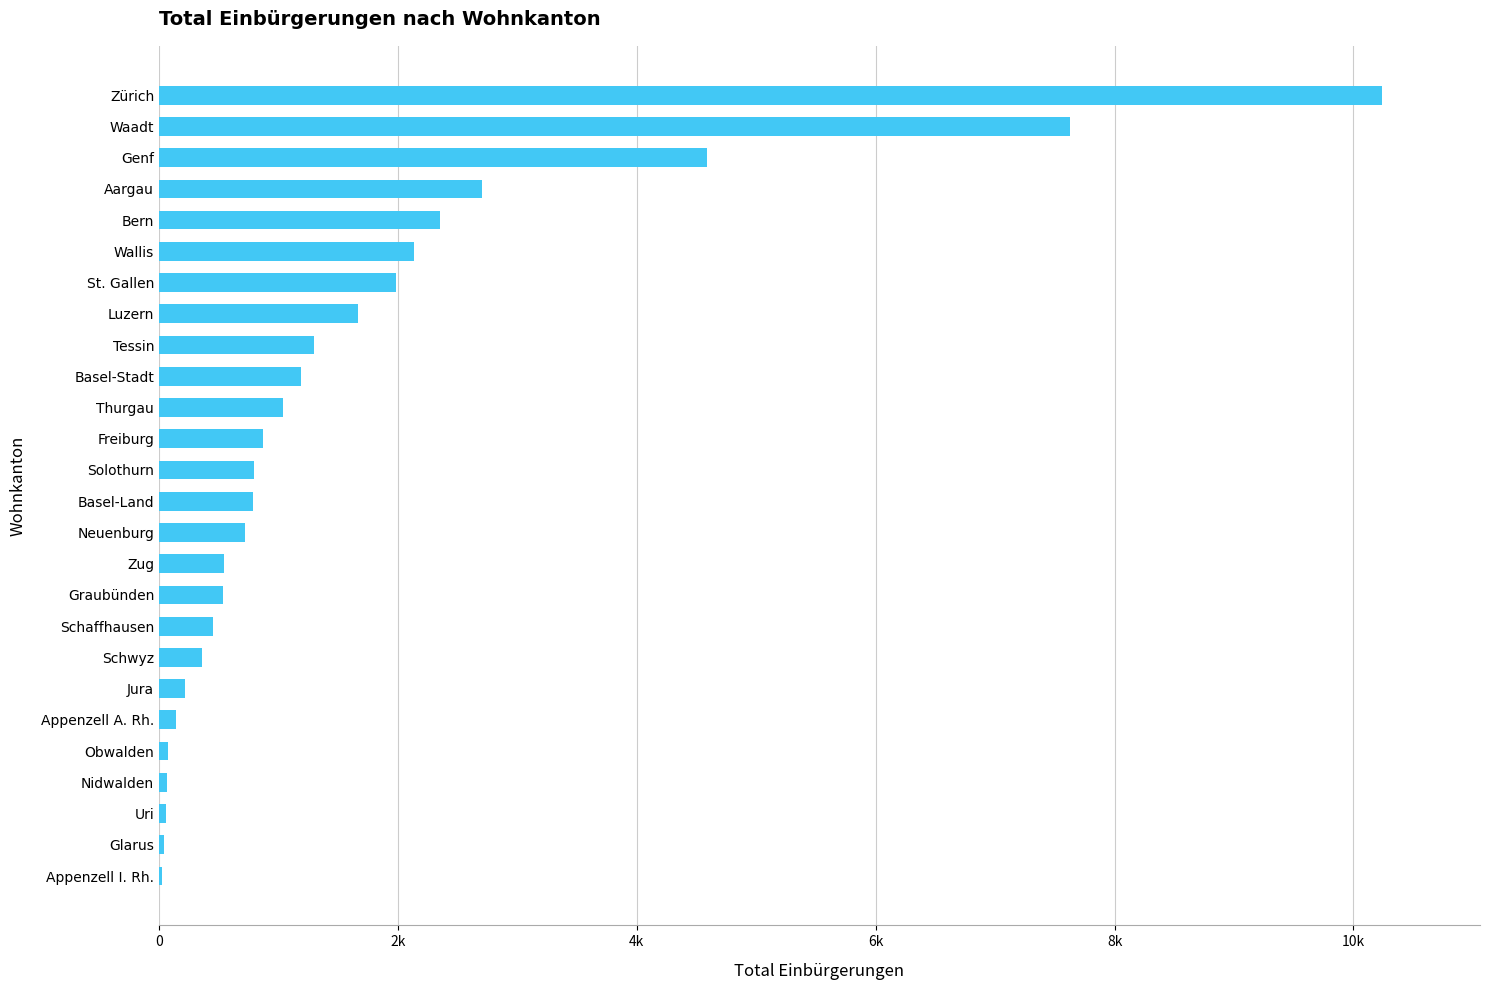

What is the maximum value shown in the chart?

10240